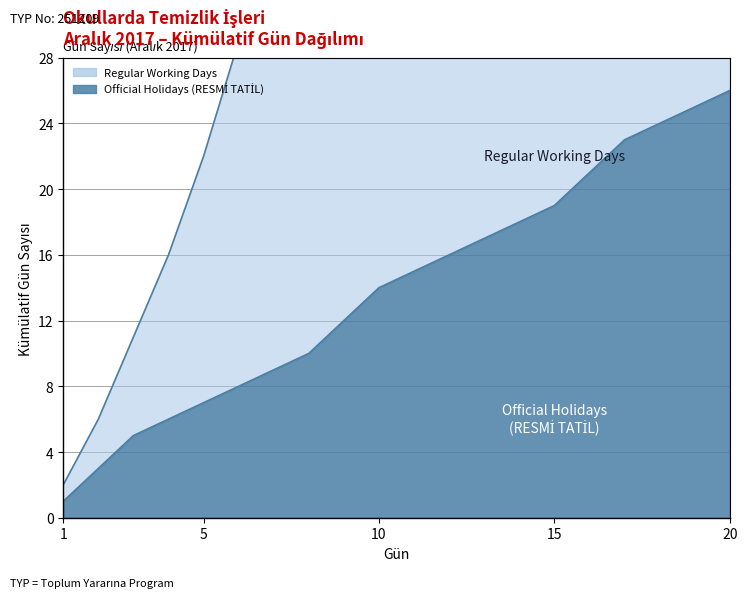

What is the change in value from 4 to 7?

+3